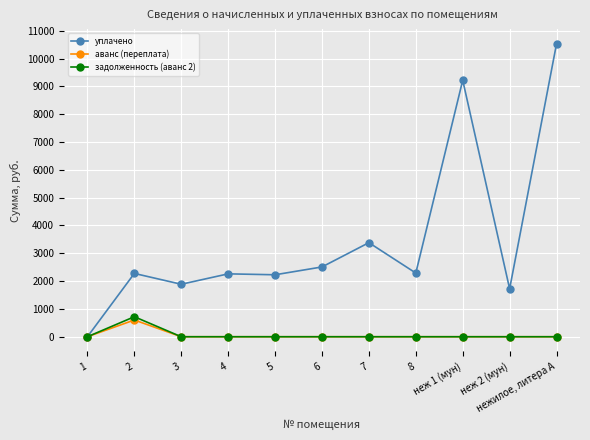

What is the total value across all series at 8?

2289.6